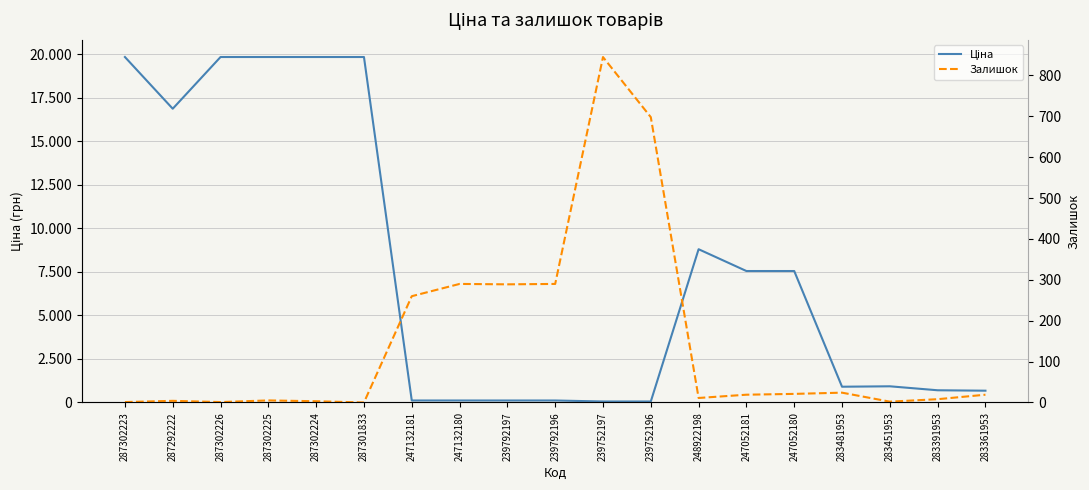

Where does the Ціна series first go above 928?

287302223